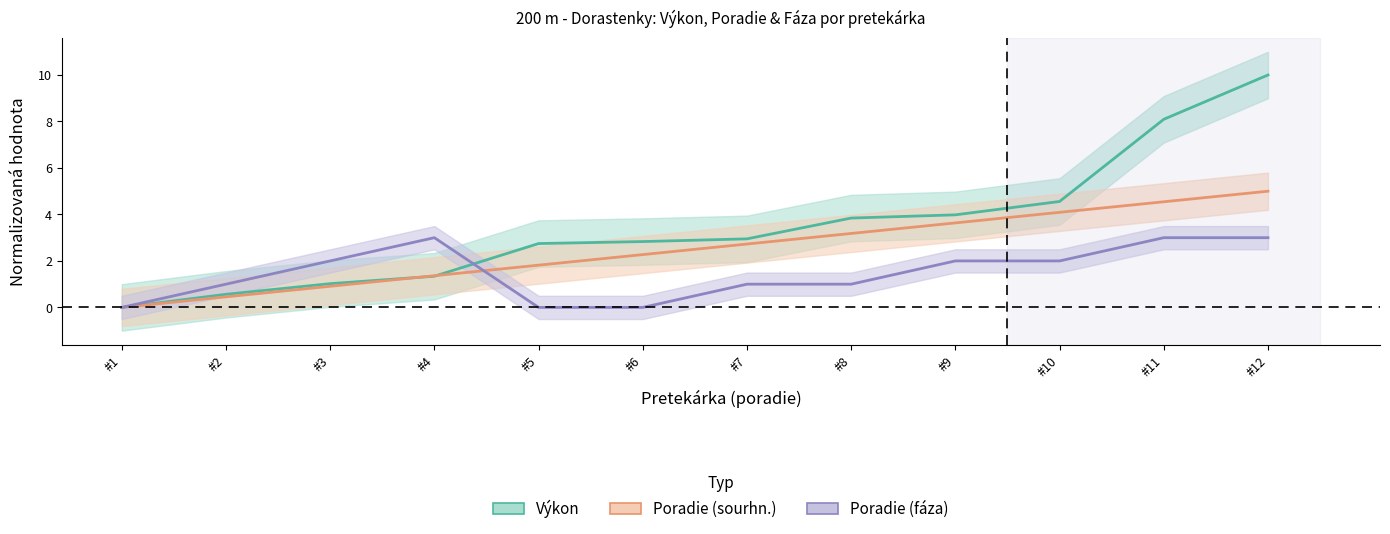

True or false: Výkon has more than 2 points higher than both neighbors.

False